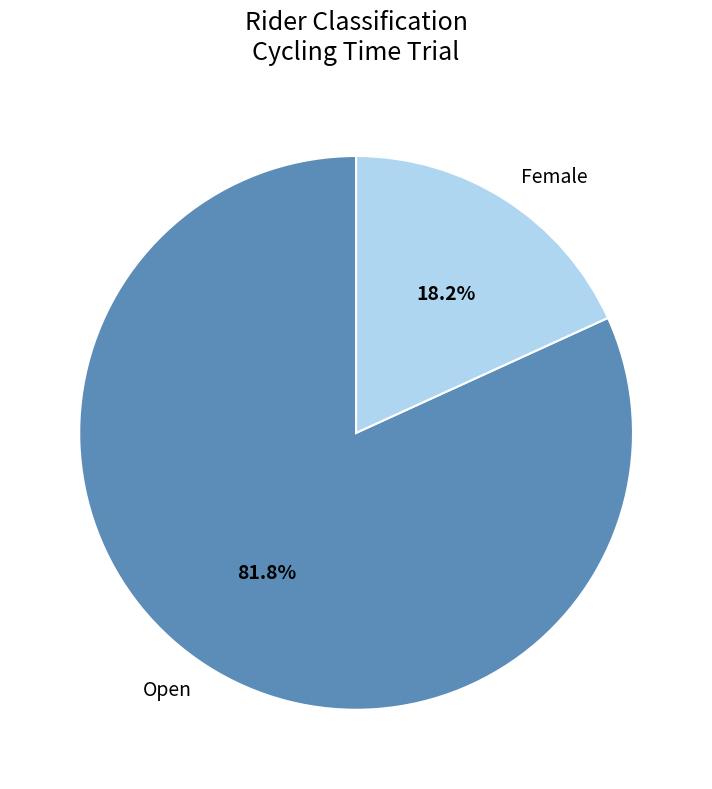

Which has a higher value, Female or Open?

Open